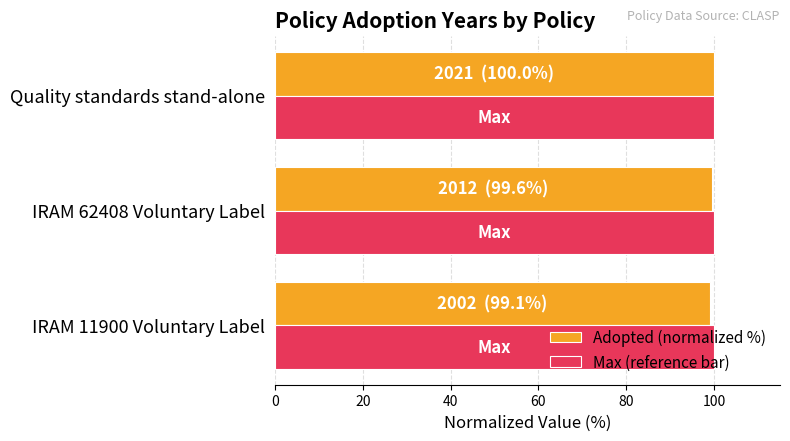

What is the highest value of the Max (reference bar) series?

100.0